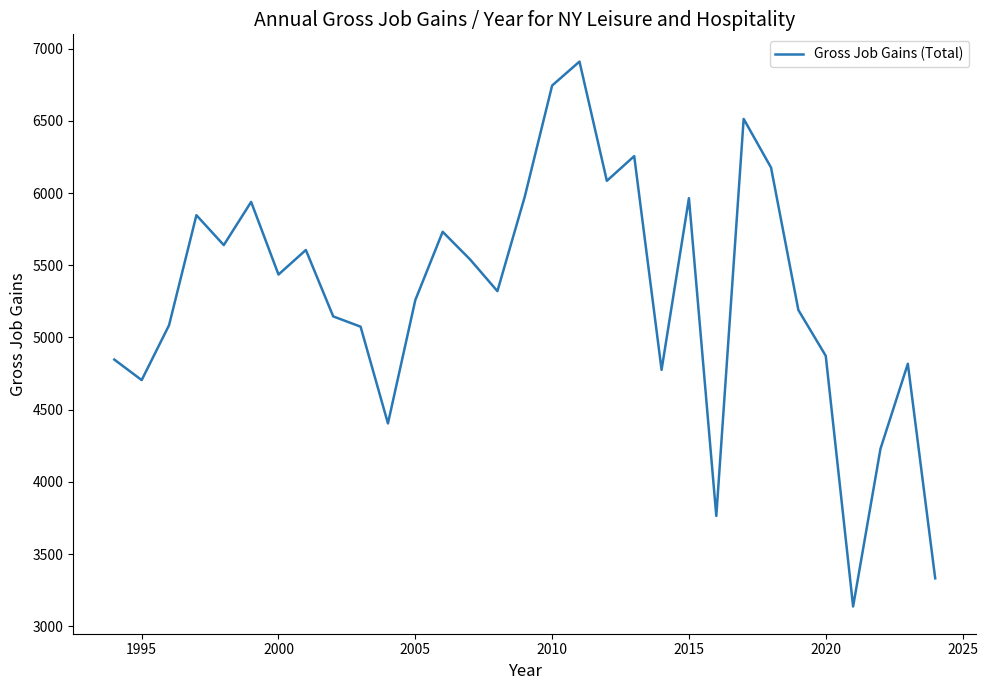

What is the maximum value shown in the chart?

6911